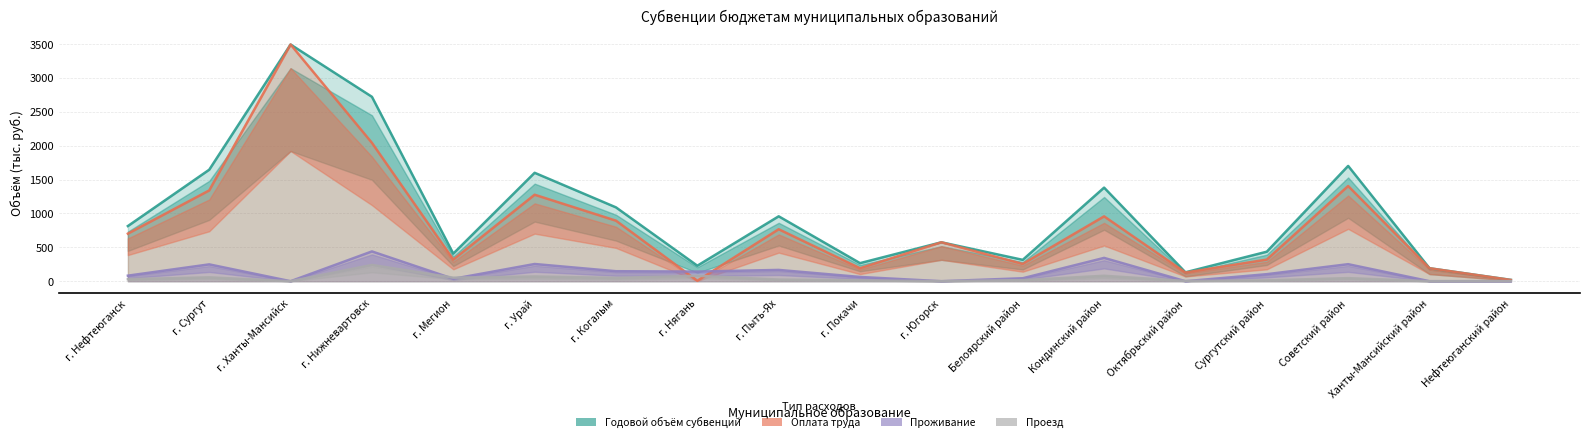

What is the value of the Годовой объём субвенций point at the 16th from the left?

1700.9